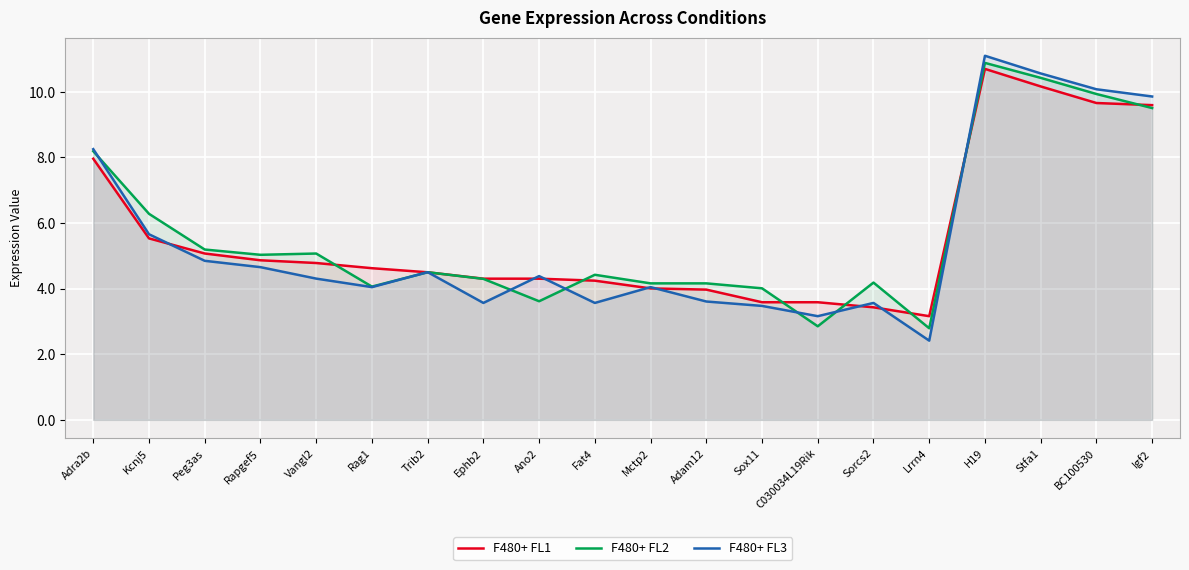

List the series in order of their overall mean, lowest first.

F480+ FL3, F480+ FL1, F480+ FL2